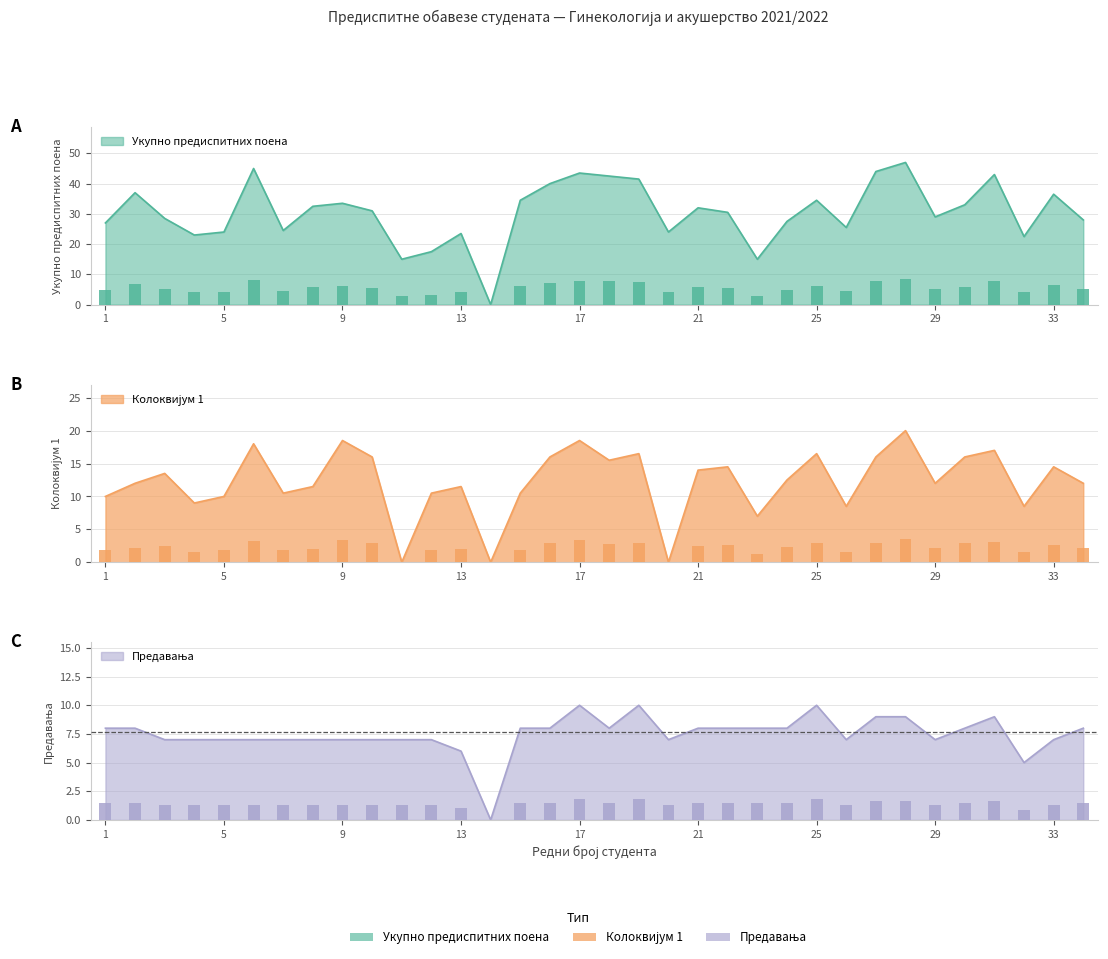

What is the approximate value of Предавања at 4?

1.3